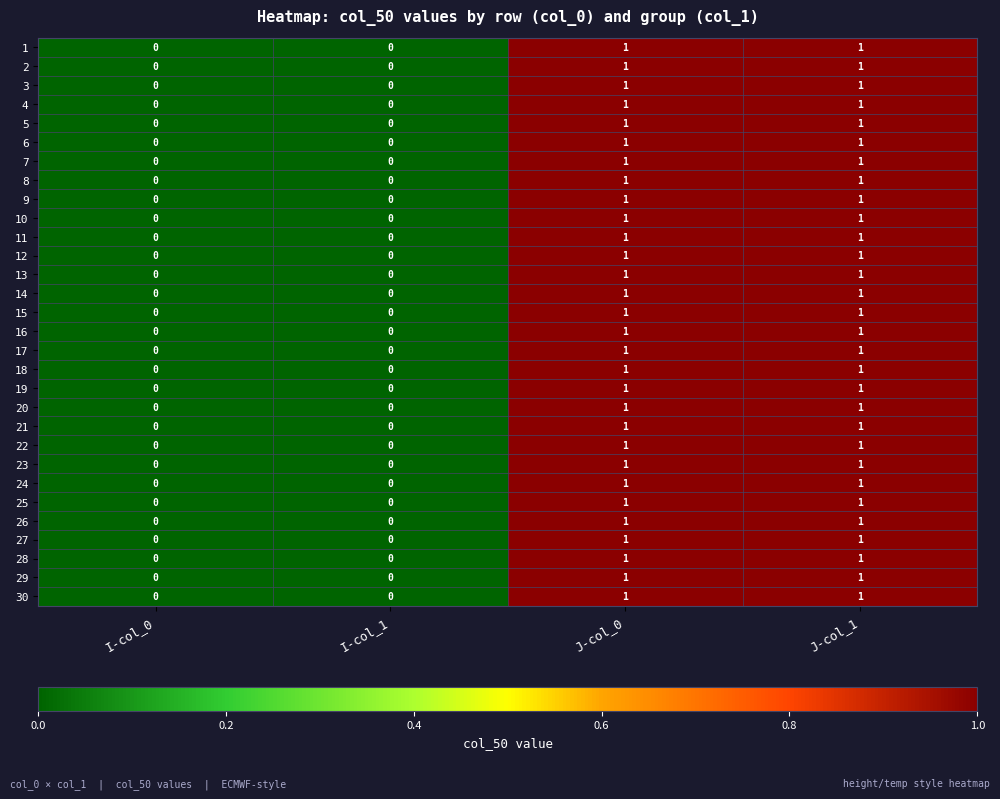

Count the 27 values in the range 0 to 1.

4